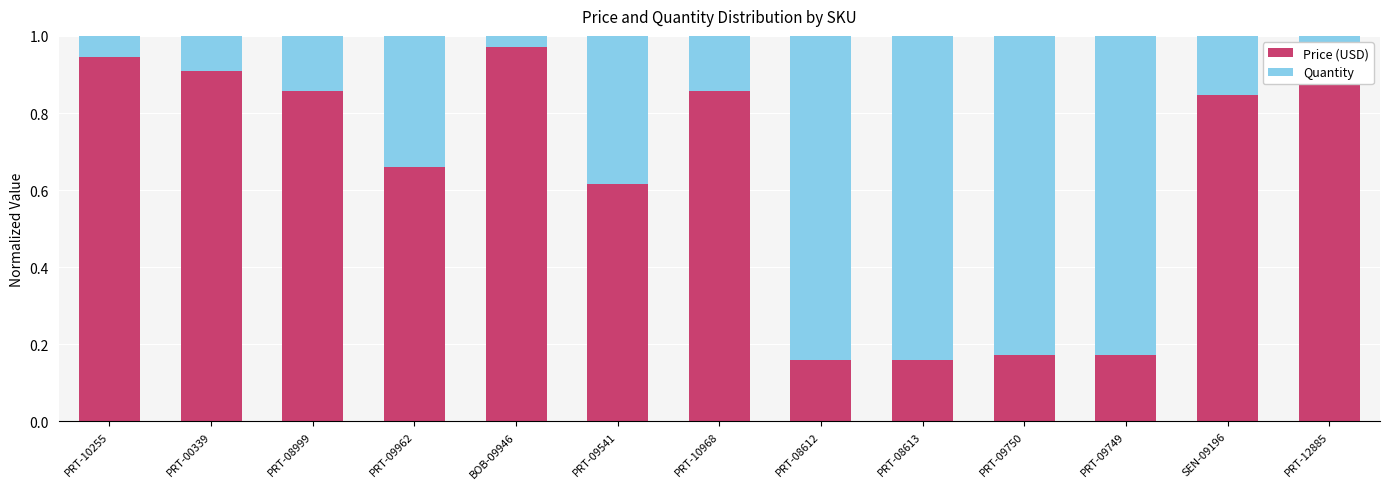

How many distinct data groups are displayed?

2